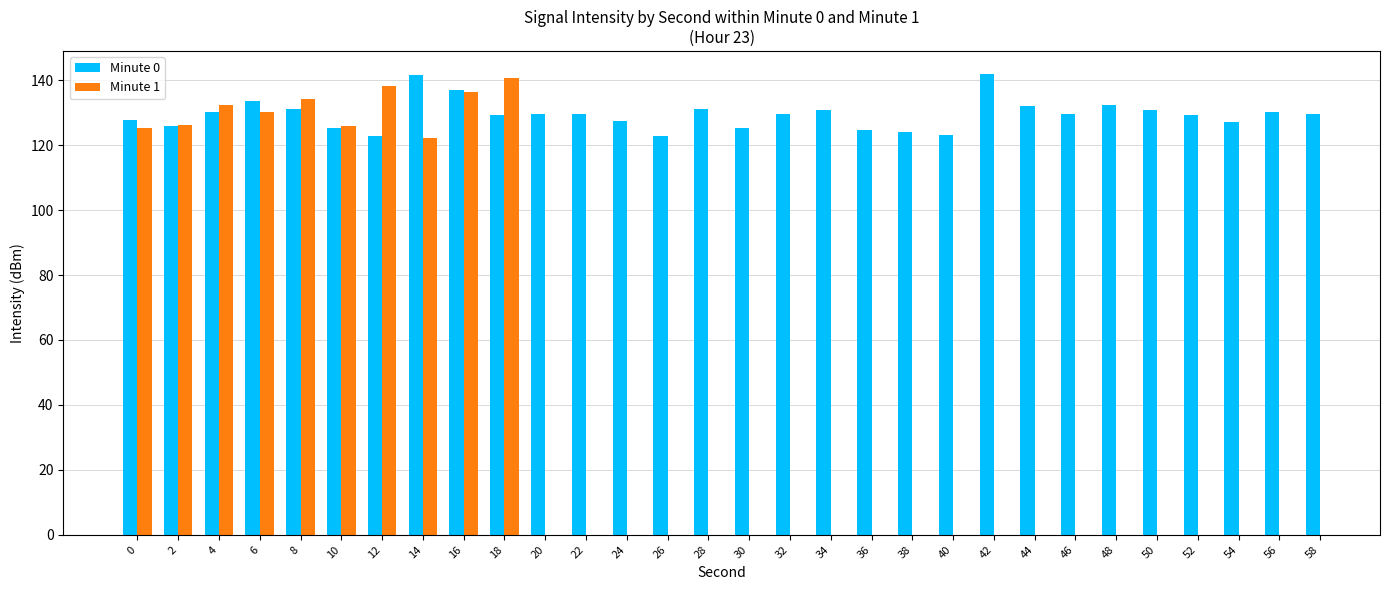

What is the difference between the second highest and second lowest values in the Minute 0 series?

18.9